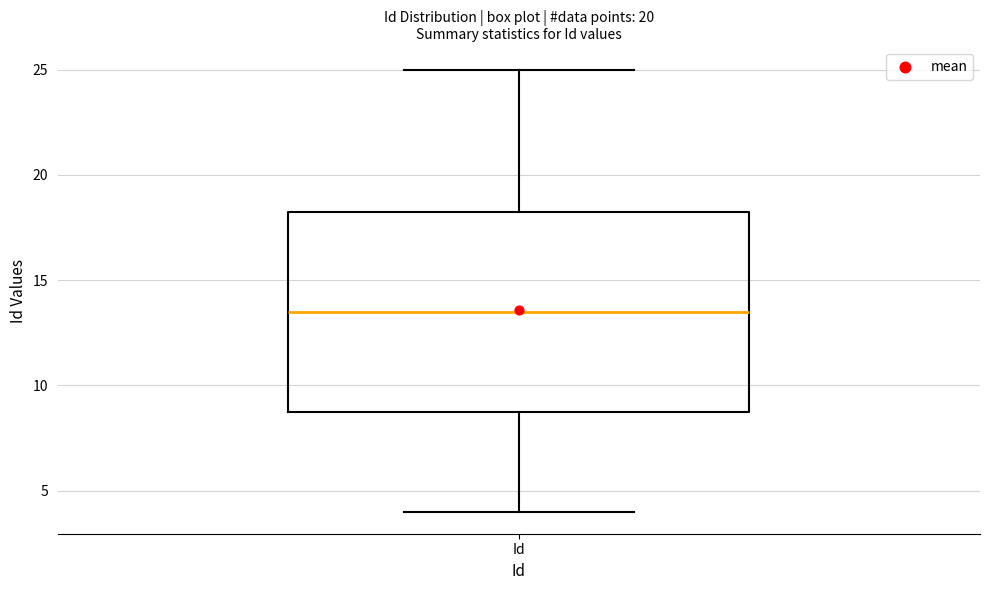

Transcribe this box plot: give where the median line is, the range the box spans, and where the two whiskers end, as read against the y-axis. The values are not printed on the chart, so give them approximately, as read against the axis.

median 13.5, box 9.0 to 18.5, whiskers 4.0 to 25.0